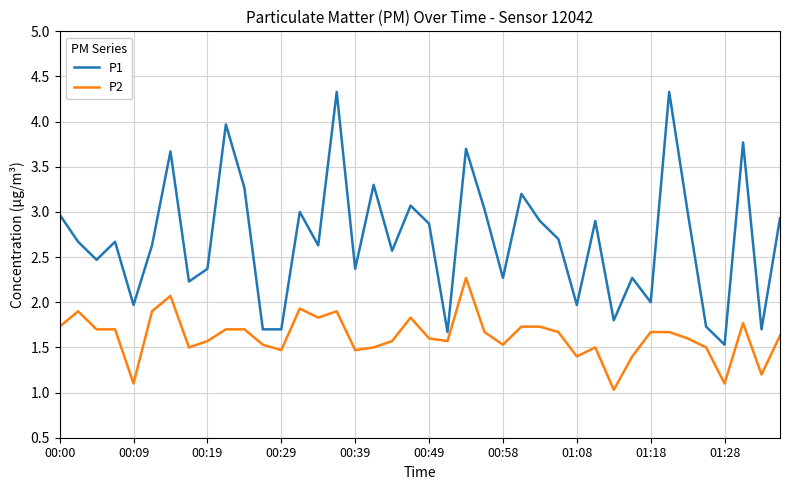

True or false: P1 and P2 cross at least once.

False